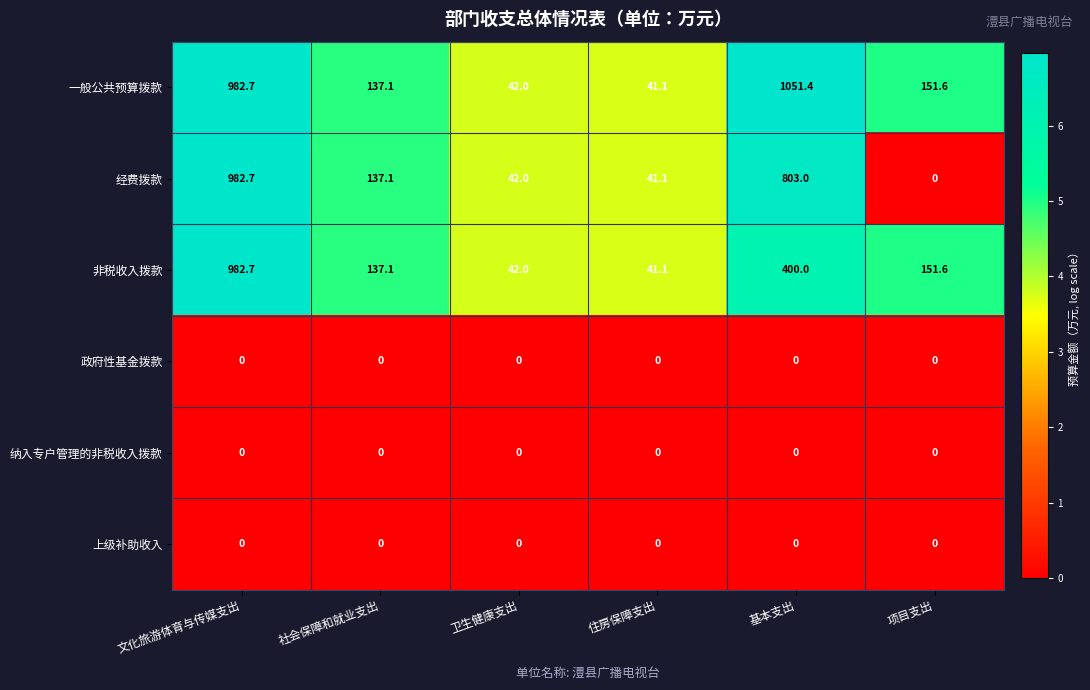

Which series has the largest total across all categories?

一般公共预算拨款